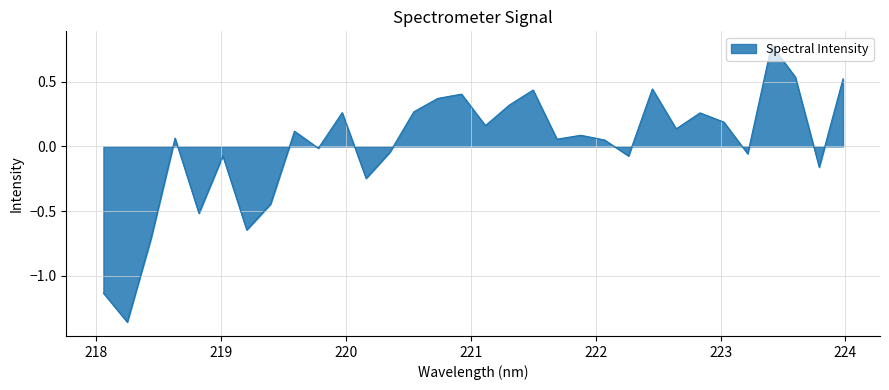

What is the greatest value displayed?

0.8